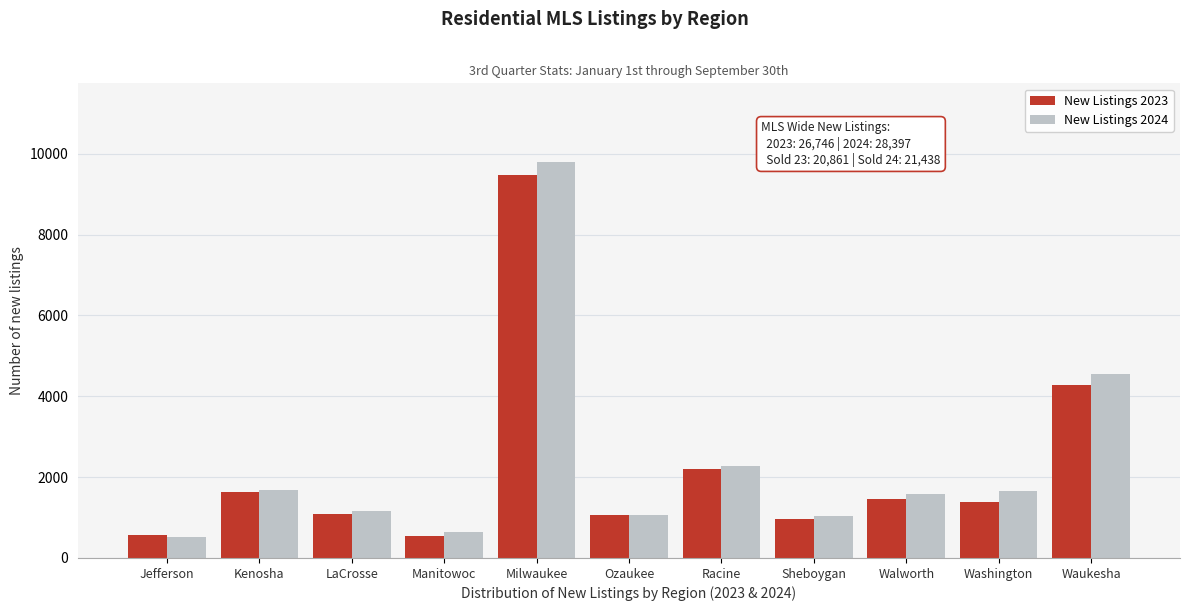

What is the difference between the second highest and minimum values in the New Listings 2023 series?

3720